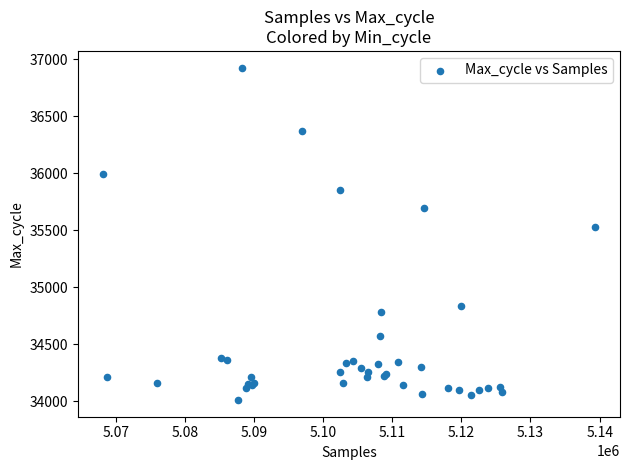

What Y value in the scatter plot is closest to 35468?

35532